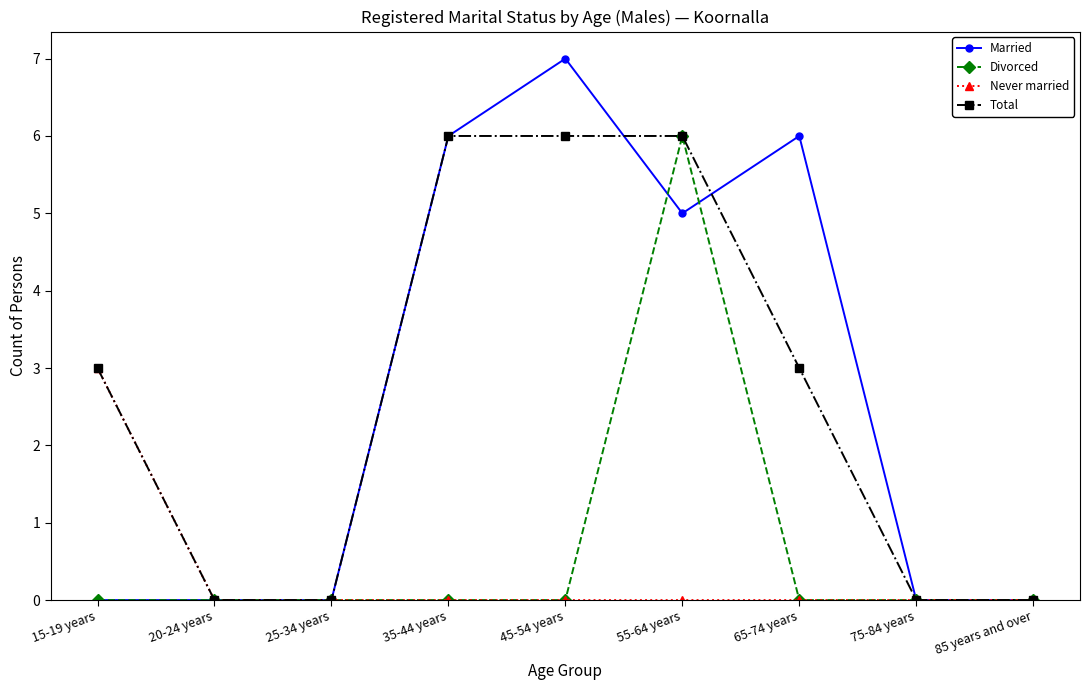

Does the chart have visible grid lines?

No